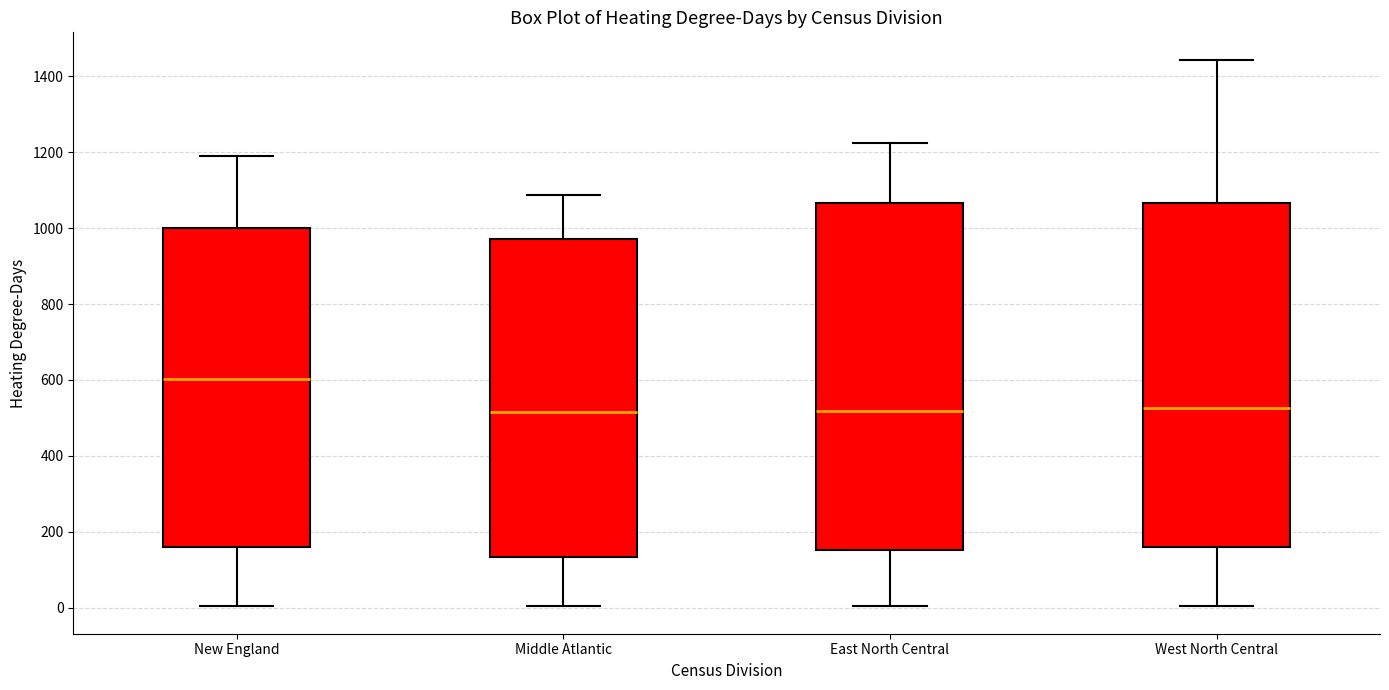

Reading left to right, transcribe this box plot: for each box, give where its median line is, the range the box spans, and where its two whiskers end, as read against the y-axis. The values are not printed on the chart, so give them approximately, as read against the axis.

New England: median 600, box 160 to 1000, whiskers 0 to 1200
Middle Atlantic: median 520, box 140 to 980, whiskers 0 to 1080
East North Central: median 520, box 160 to 1060, whiskers 0 to 1220
West North Central: median 520, box 160 to 1060, whiskers 0 to 1440